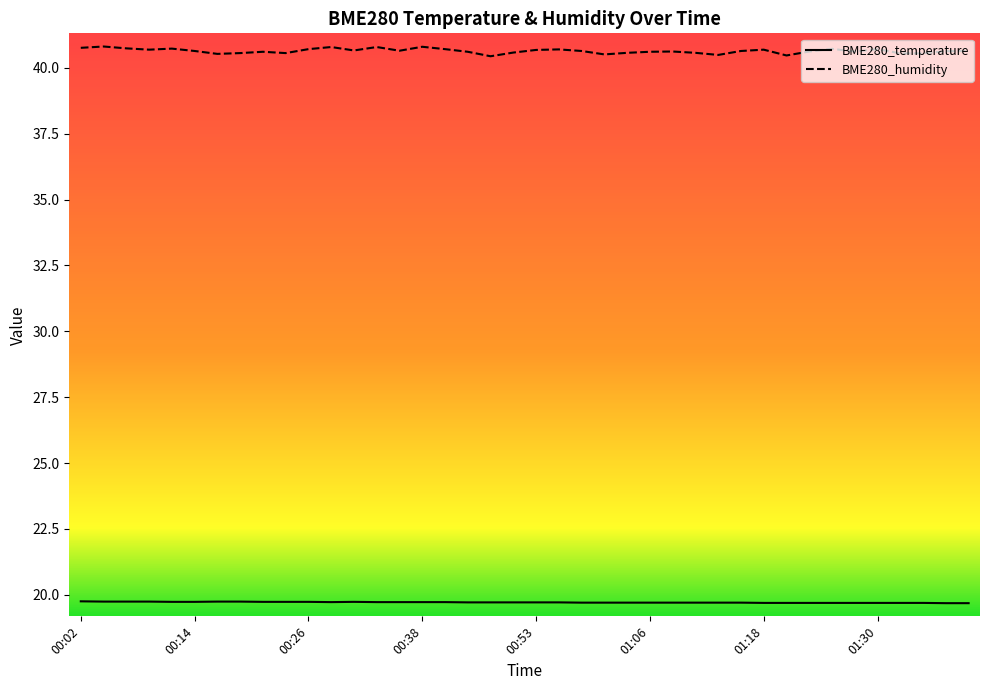

What position from the right is 00:09?

37